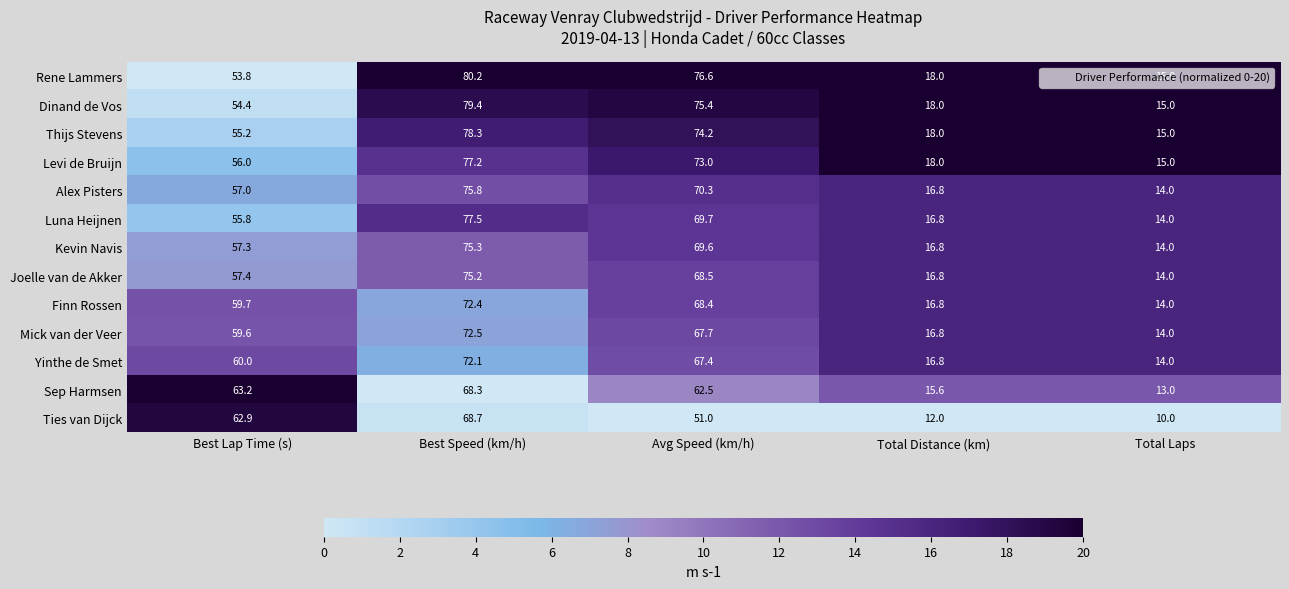

The Ties van Dijck series shows 6.2 at Total Laps. True or false?

False